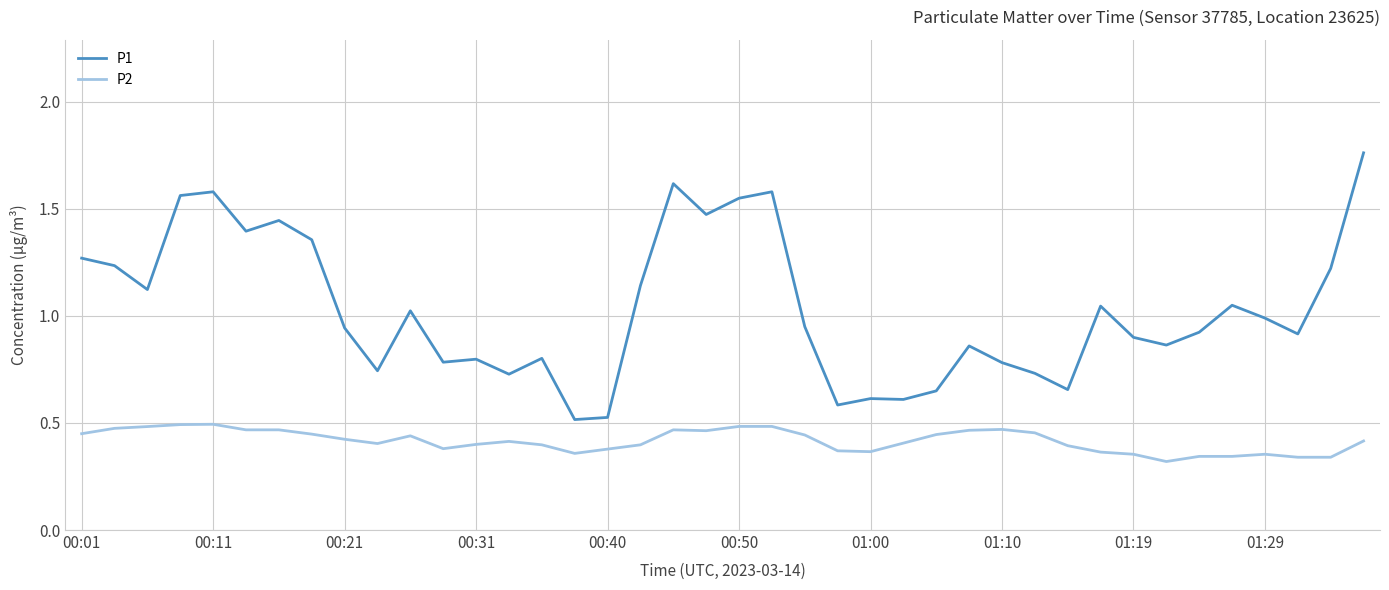

Which series has the largest range (max minus min)?

P1